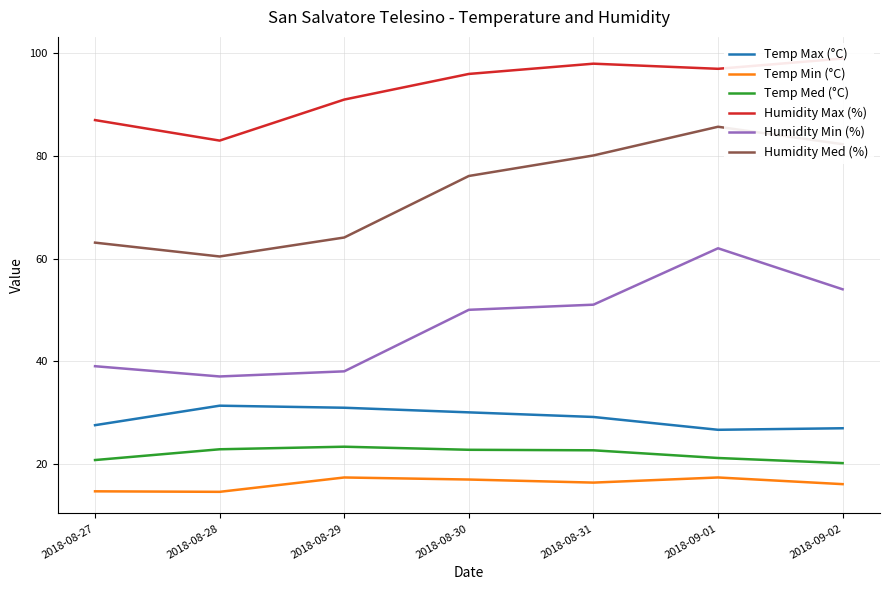

Reading left to right, transcribe all the data shown in this chart.

Temp Max (°C): 2018-08-27=27.5	2018-08-28=31.3	2018-08-29=30.9	2018-08-30=30.0	2018-08-31=29.1	2018-09-01=26.6	2018-09-02=26.9
Temp Min (°C): 2018-08-27=14.6	2018-08-28=14.5	2018-08-29=17.3	2018-08-30=16.9	2018-08-31=16.3	2018-09-01=17.3	2018-09-02=16.0
Temp Med (°C): 2018-08-27=20.7	2018-08-28=22.8	2018-08-29=23.3	2018-08-30=22.7	2018-08-31=22.6	2018-09-01=21.1	2018-09-02=20.1
Humidity Max (%): 2018-08-27=87.0	2018-08-28=83.0	2018-08-29=91.0	2018-08-30=96.0	2018-08-31=98.0	2018-09-01=97.0	2018-09-02=99.0
Humidity Min (%): 2018-08-27=39.0	2018-08-28=37.0	2018-08-29=38.0	2018-08-30=50.0	2018-08-31=51.0	2018-09-01=62.0	2018-09-02=54.0
Humidity Med (%): 2018-08-27=63.1	2018-08-28=60.4	2018-08-29=64.1	2018-08-30=76.1	2018-08-31=80.1	2018-09-01=85.7	2018-09-02=82.3